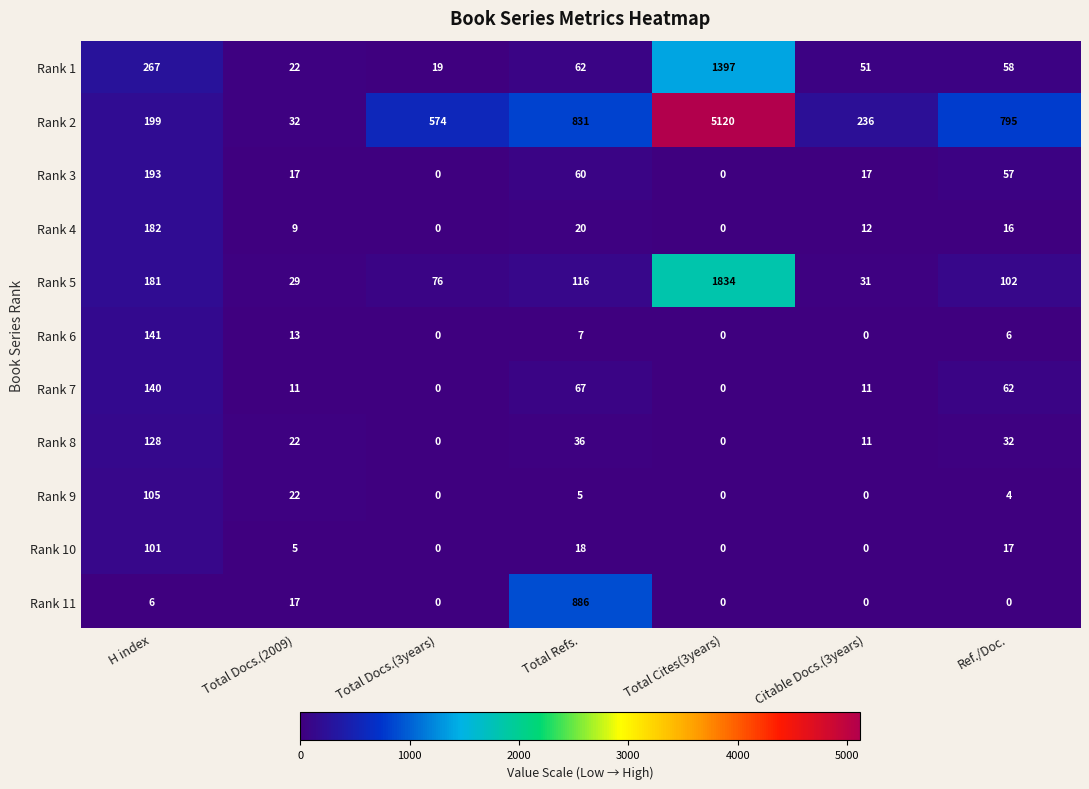

Which series changed the most between H index and Total Refs.?

Rank 11